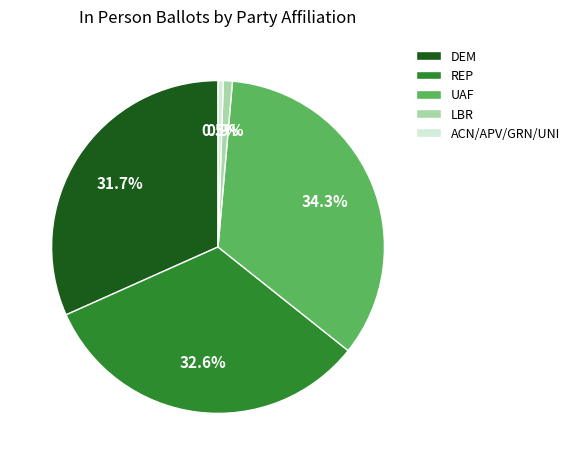

Which slice is the largest?

UAF